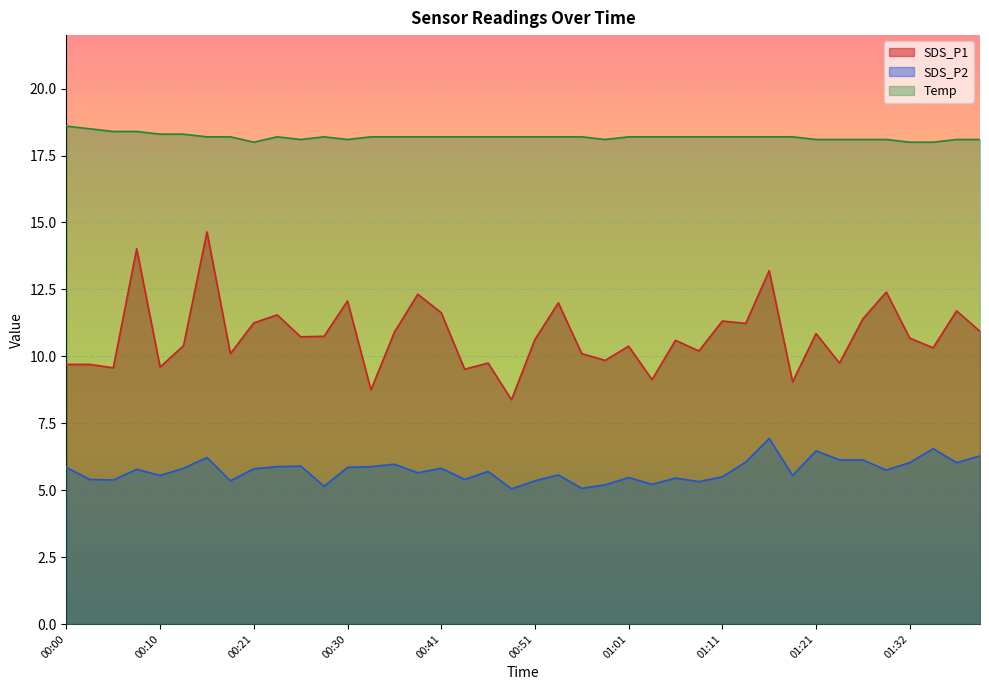

What is the maximum value shown in the chart?

18.6